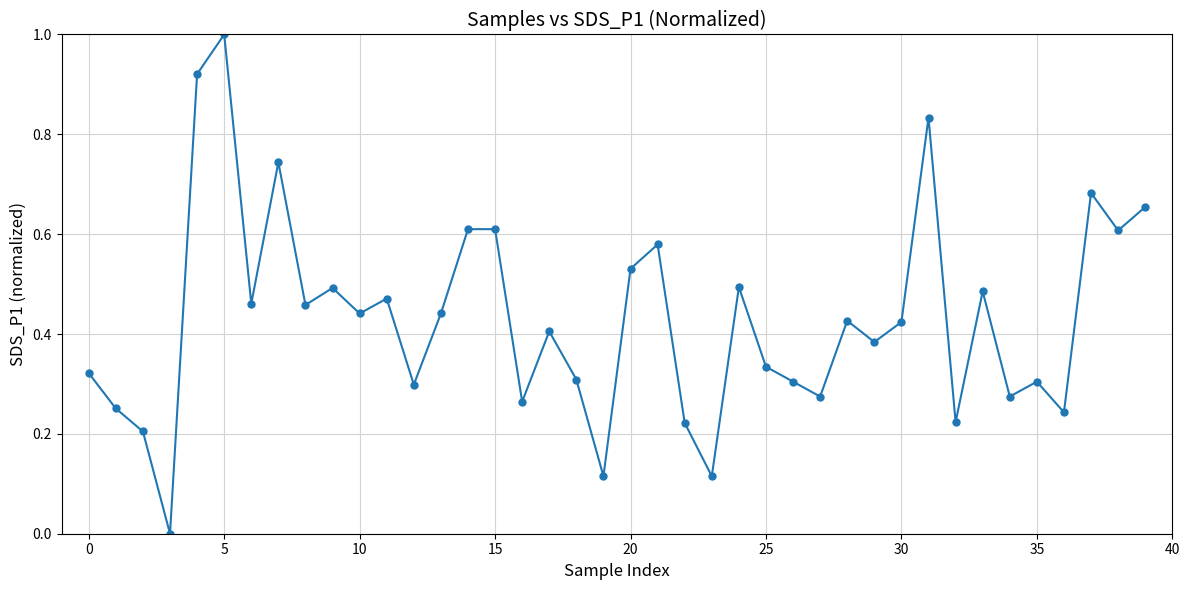

What is the greatest value displayed?

1.0